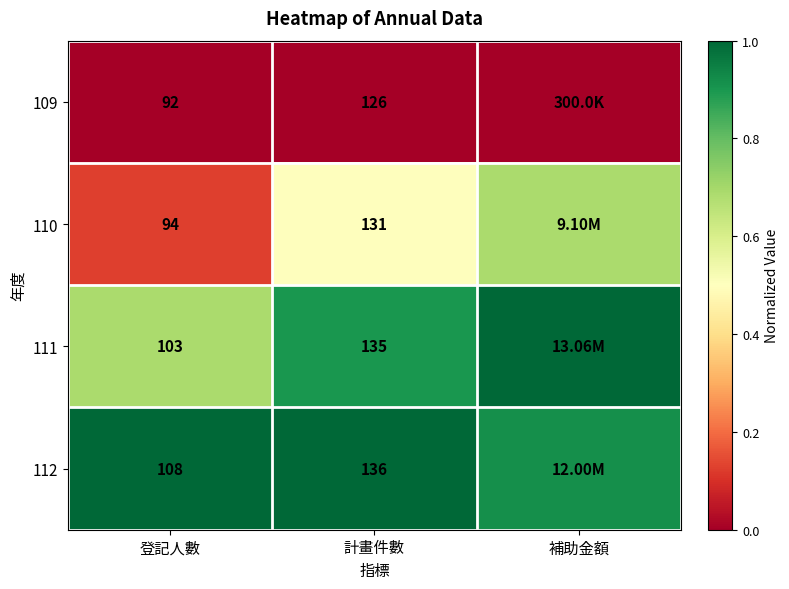

At which label does 112 reach its peak?

登記人數